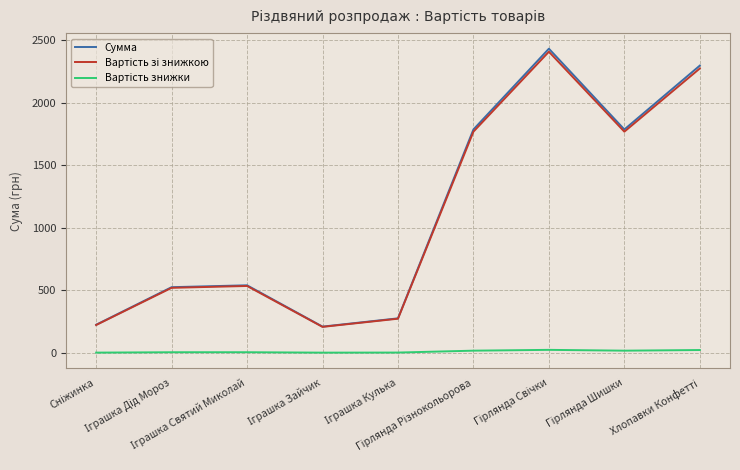

Which series has the largest range (max minus min)?

Сумма